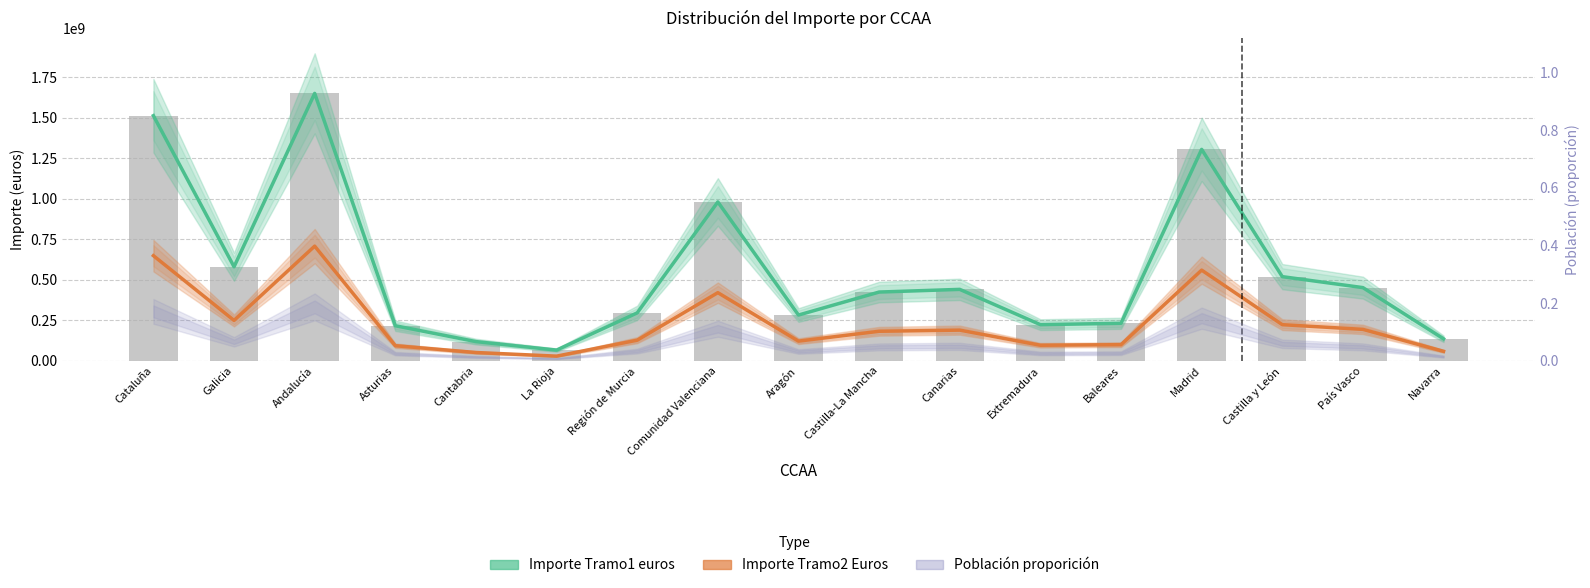

What is the lowest value of the Importe Tramo1 euros series?

65466800